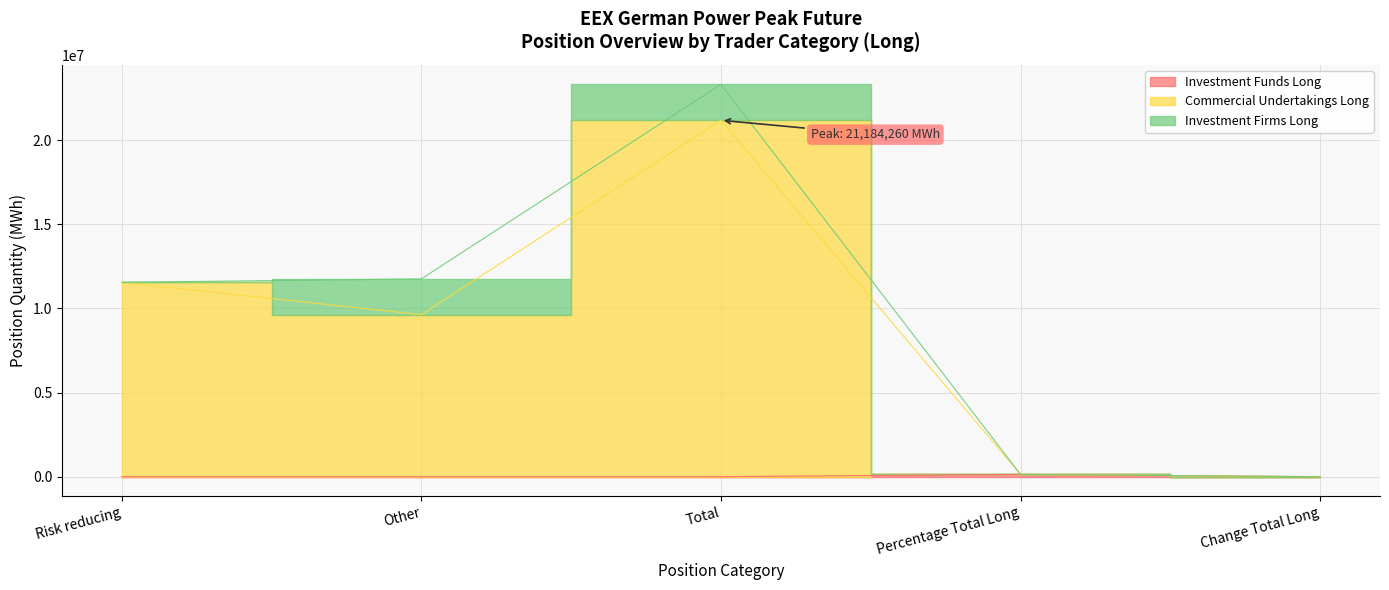

True or false: Commercial Undertakings Long and Investment Funds Long intersect in this chart.

False